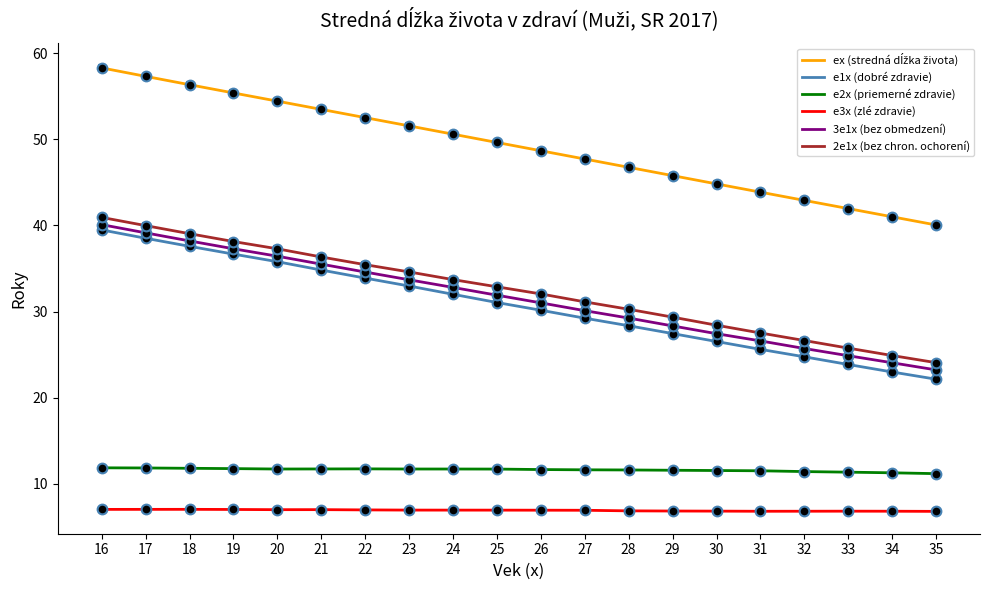

What is the maximum value for 2e1x (bez chron. ochorení)?

40.9